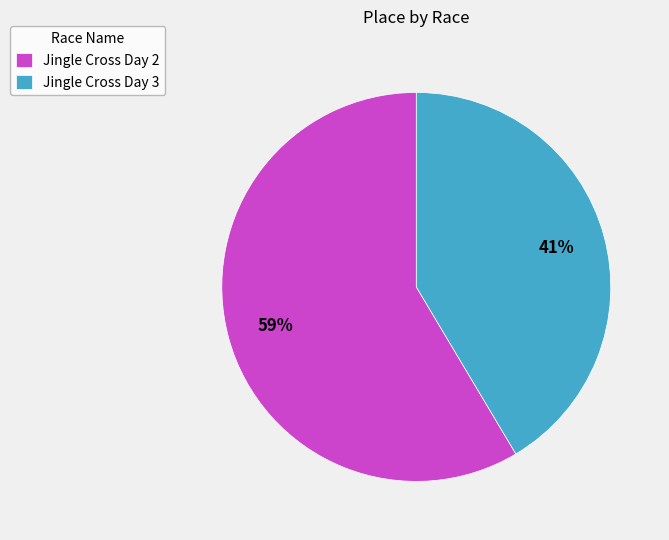

Approximately how many times larger is the value at Jingle Cross Day 2 compared to Jingle Cross Day 3?

1.4